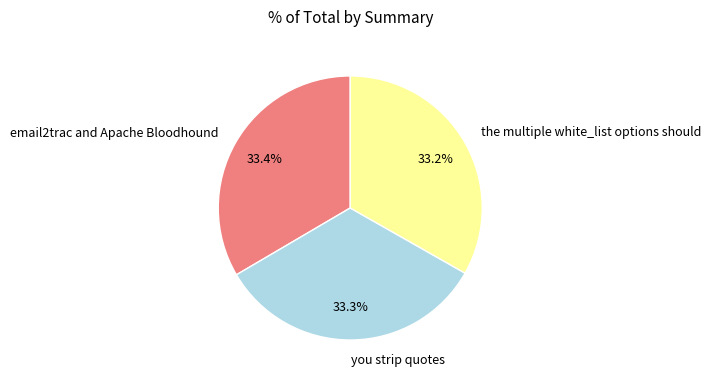

What percentage do you strip quotes and the multiple white_list options should together represent?

66.6%